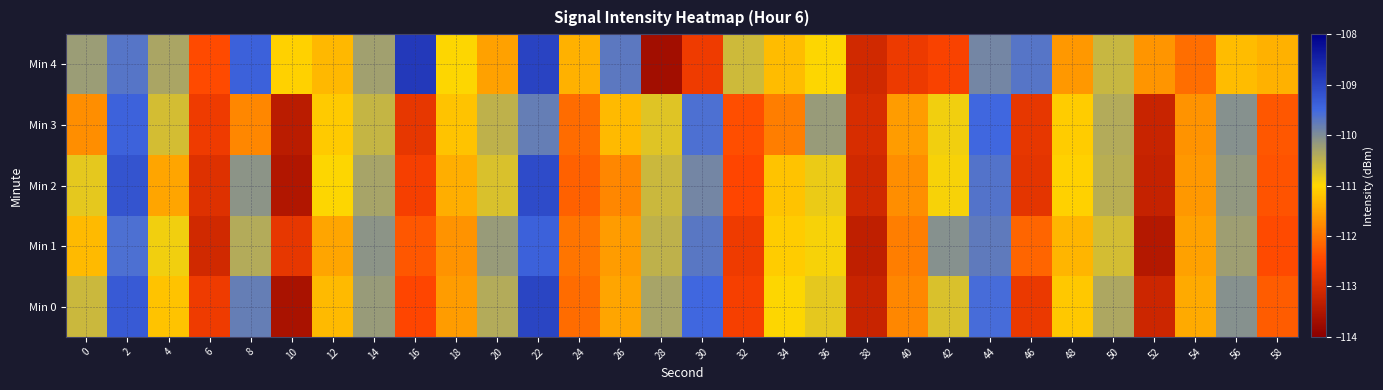

Which has a higher value, 24 or 40?

24